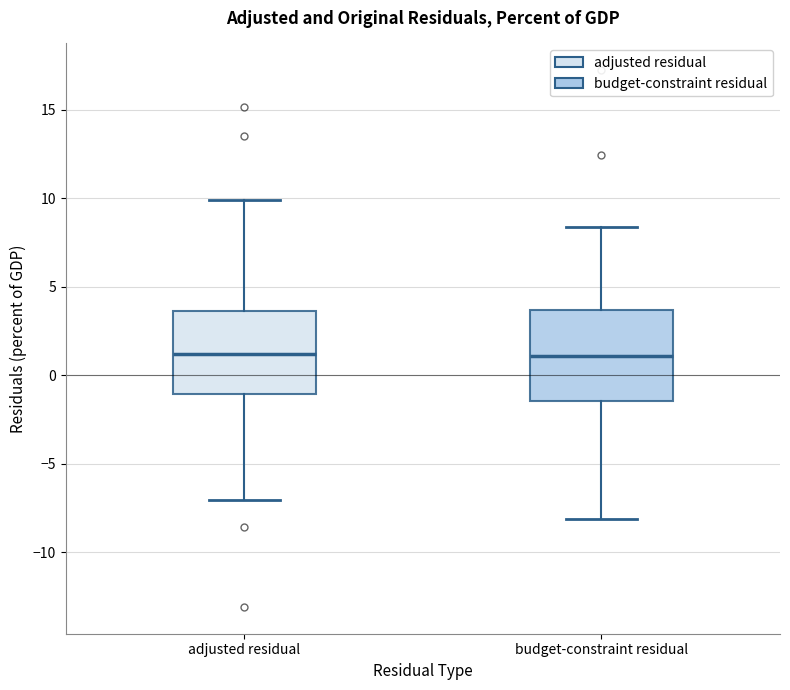

Reading left to right, read every box against the y-axis: the position of its median line, the range the box covers, and the ends of its whiskers. The values are not printed on the chart, so give them approximately, as read against the axis.

adjusted residual: median 1.0, box -1.0 to 3.5, whiskers -7.0 to 10.0
budget-constraint residual: median 1.0, box -1.5 to 3.5, whiskers -8.0 to 8.5